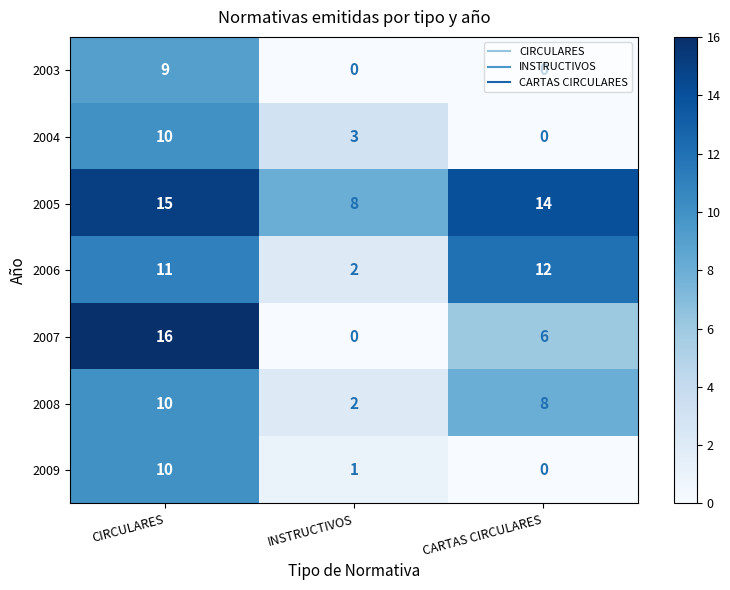

Count the 2007 values in the range 0 to 16.

3